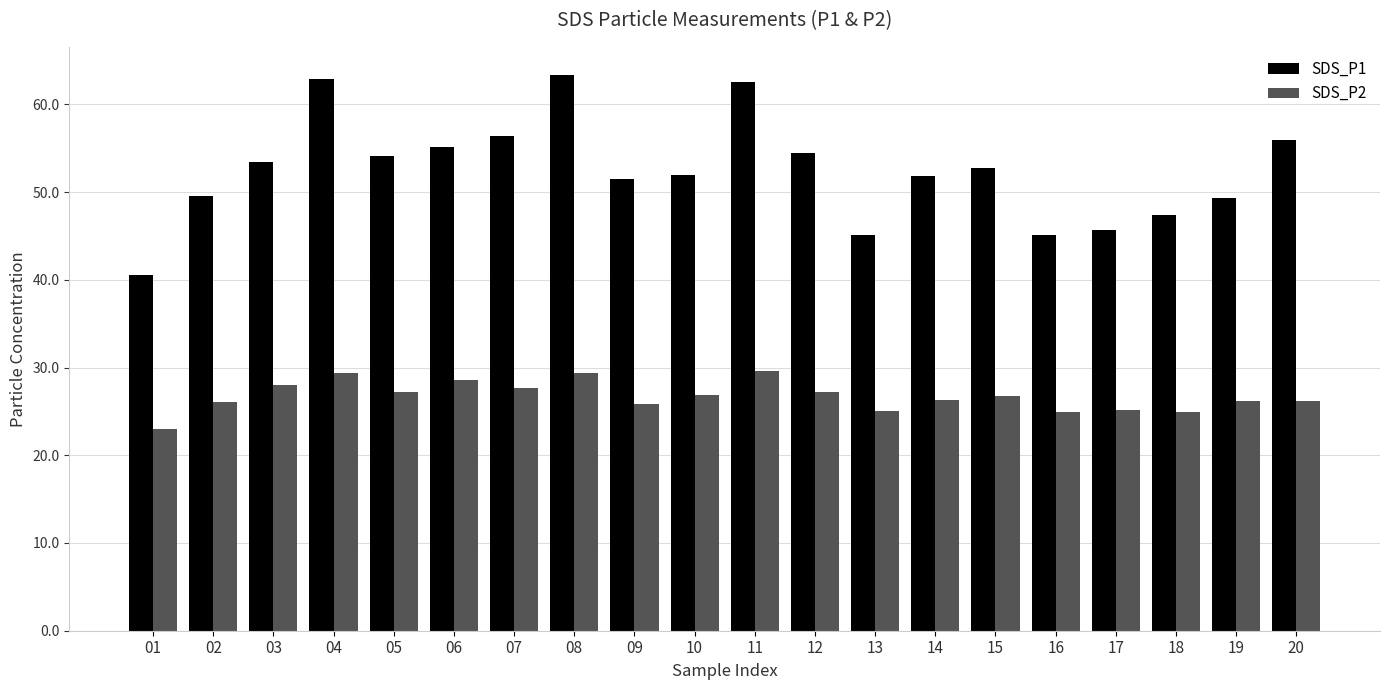

What is the approximate value of SDS_P1 at 01?

40.5